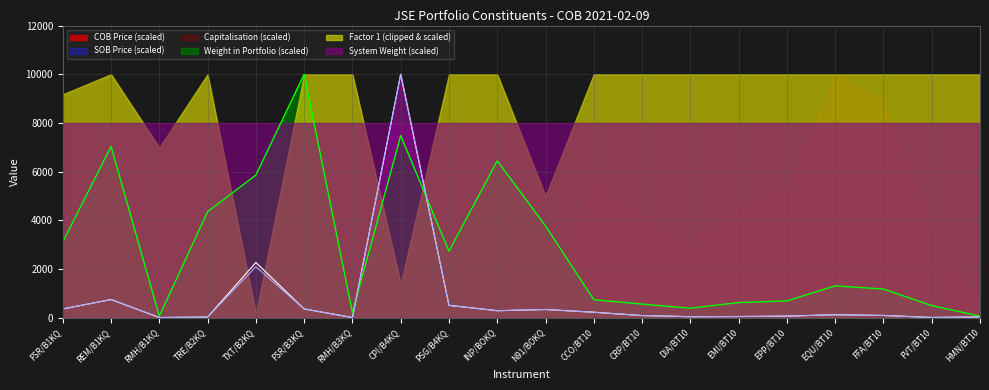

What is the total value across all series at RMH/B3KQ?

236.3